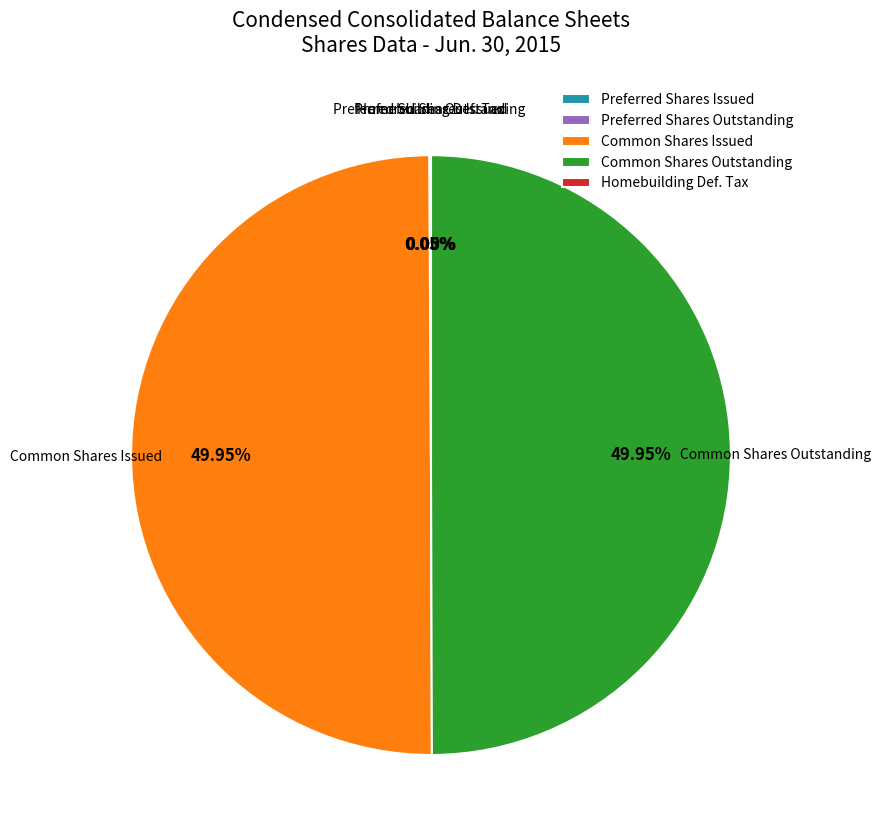

Which category has the biggest portion of the pie?

Common stock, Shares issued